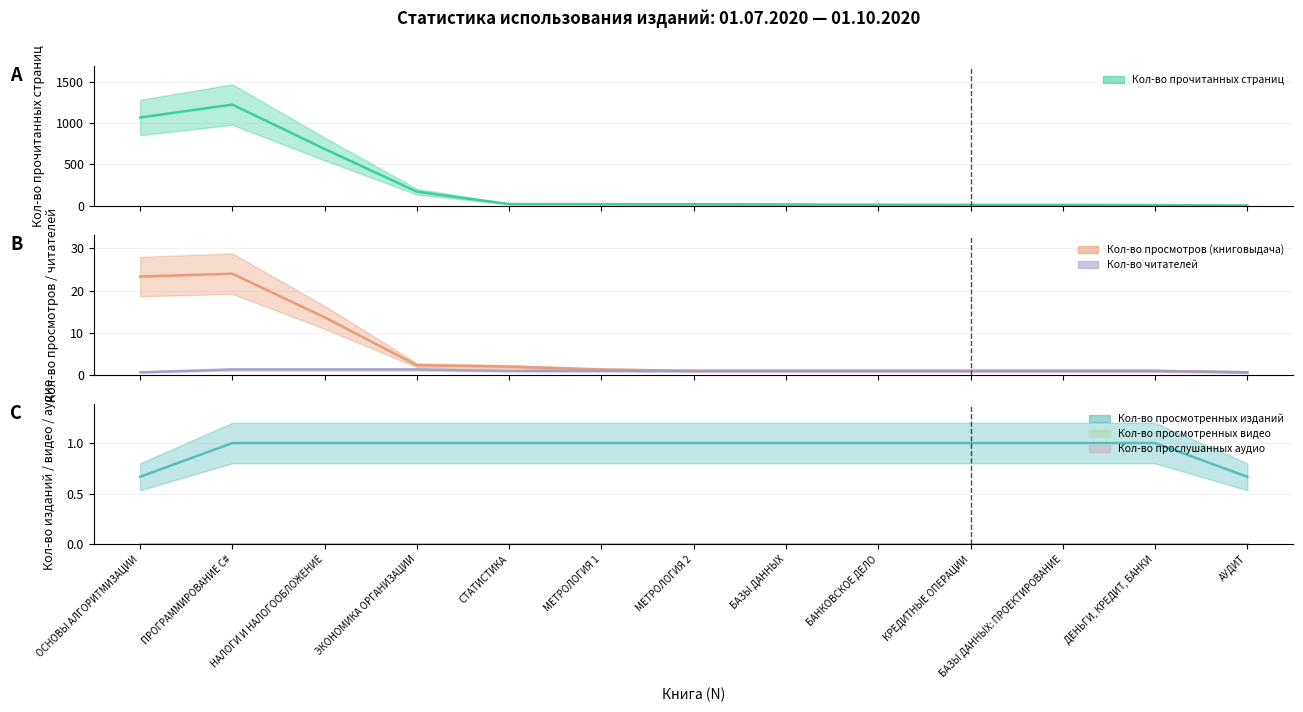

How many lines are shown in the chart?

6